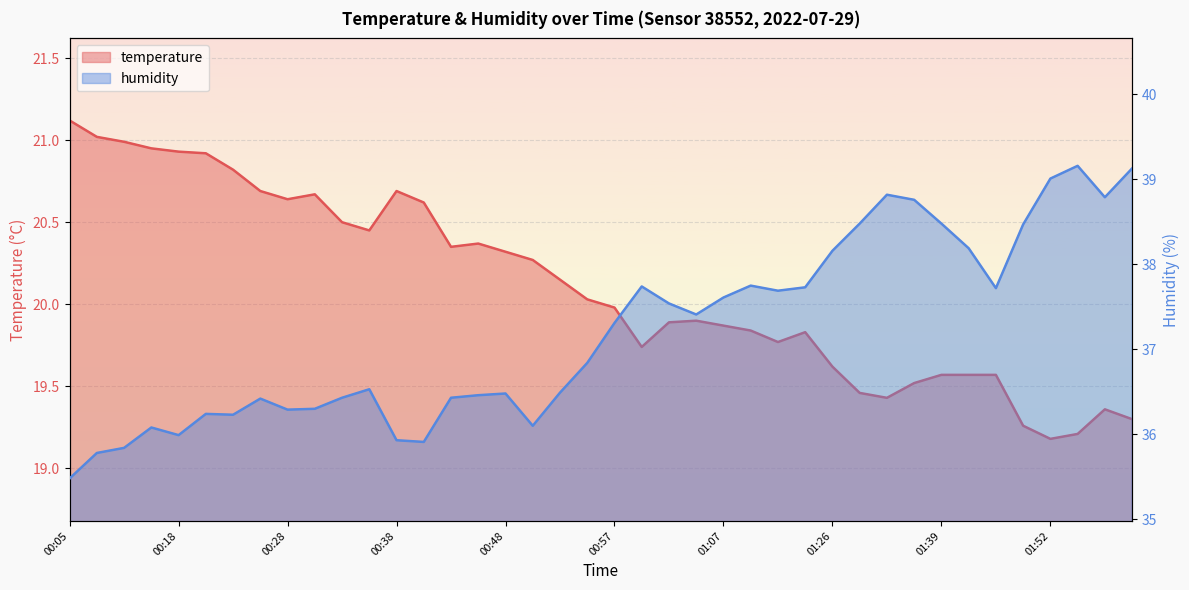

How many interior local peaks does the humidity series have?

9